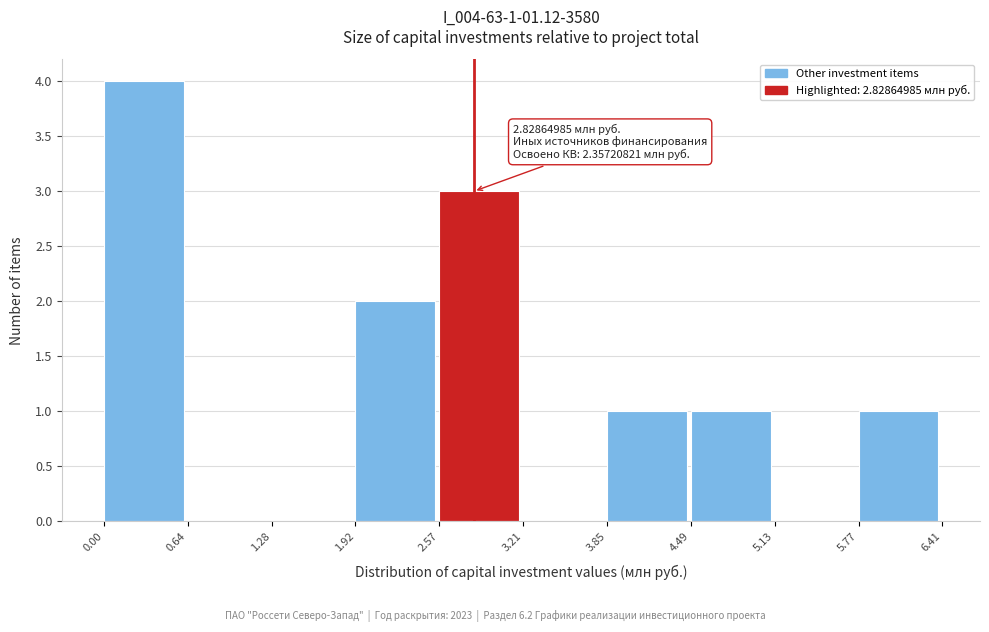

Which range on the x-axis has the tallest bar?

0.00 to 0.64